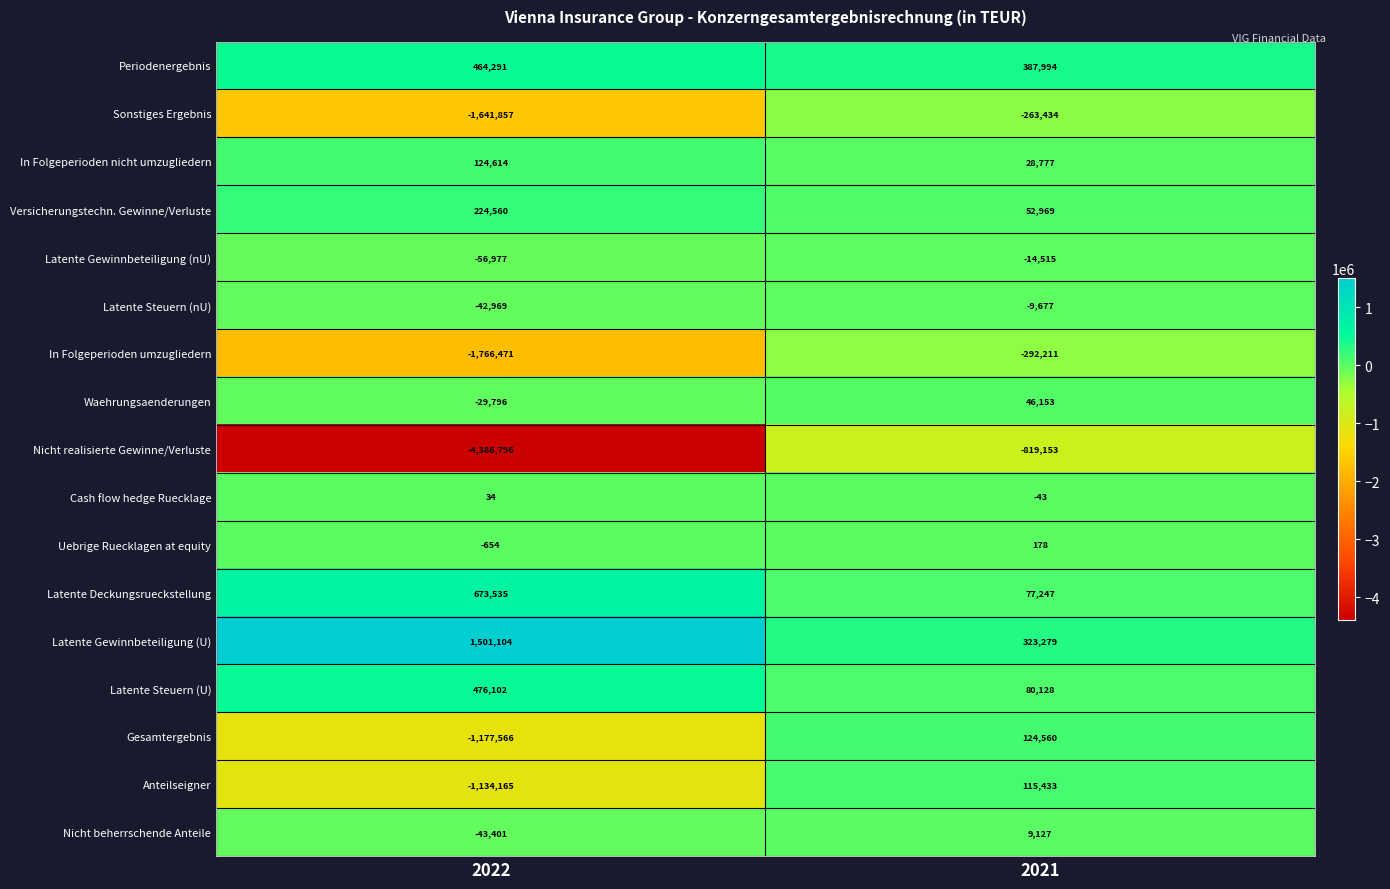

Which label corresponds to the largest value in the chart?

2022